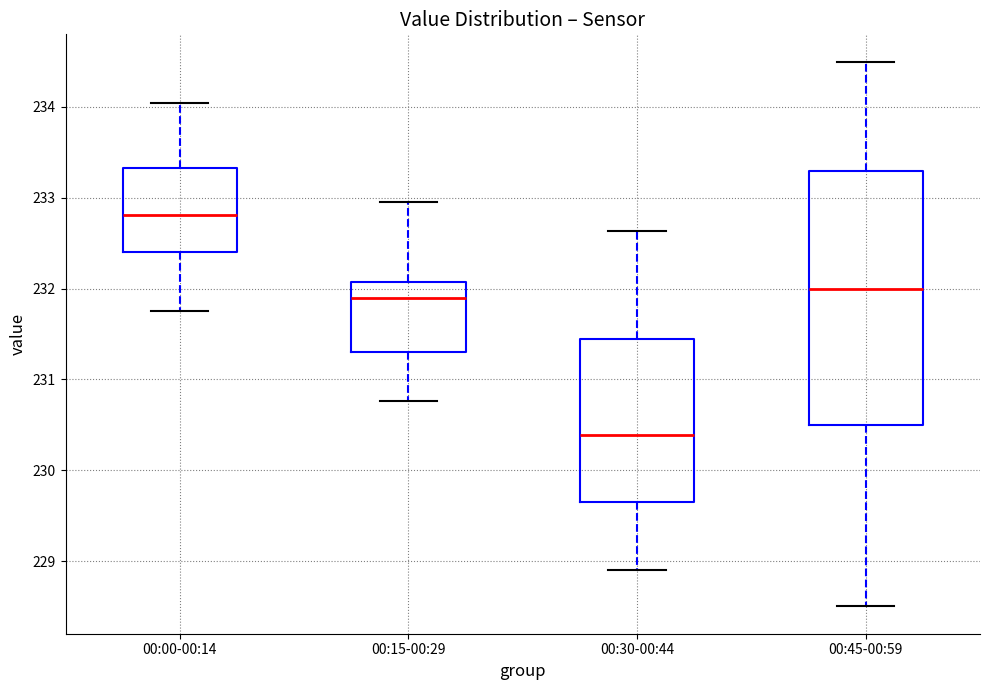

Where is the upper edge of the box for 00:00-00:14 on the y-axis? The values are not printed on the chart, so give them approximately, as read against the axis.

233.3